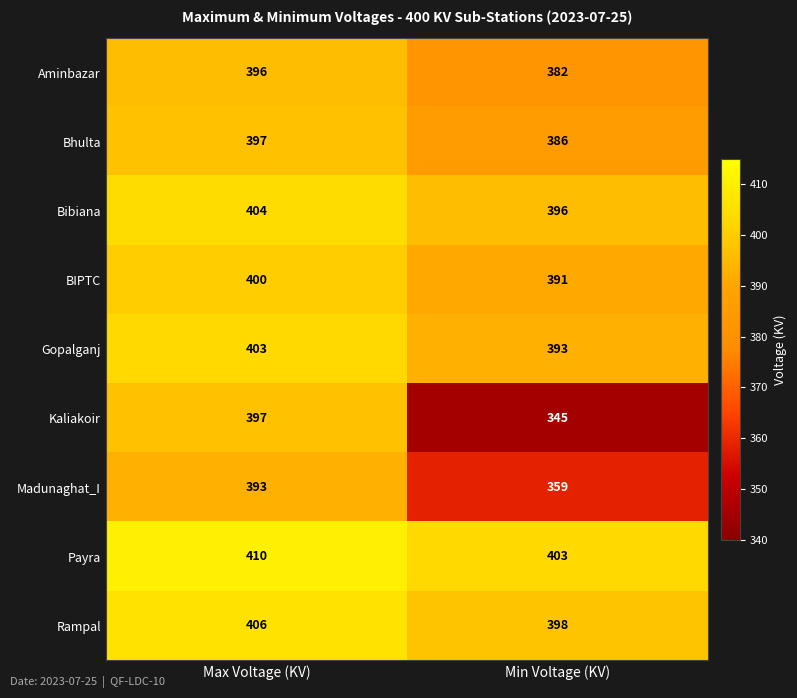

The value of Rampal at Min Voltage (KV) is 269. True or false?

False